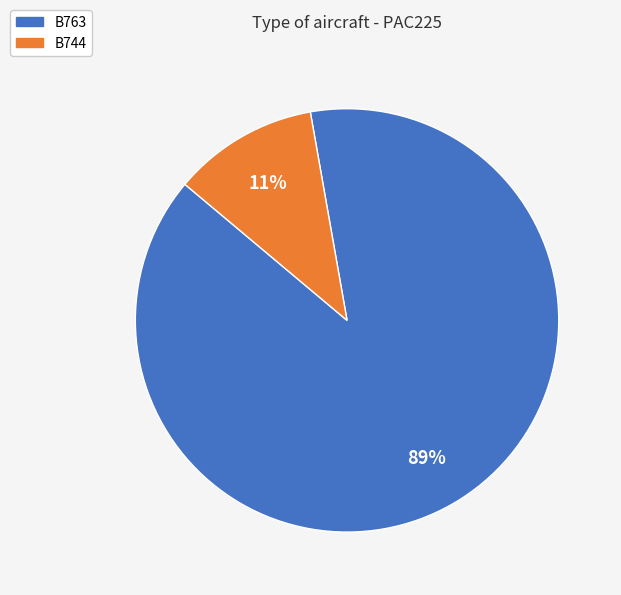

What percentage is the B744 slice, to the nearest percent?

11%